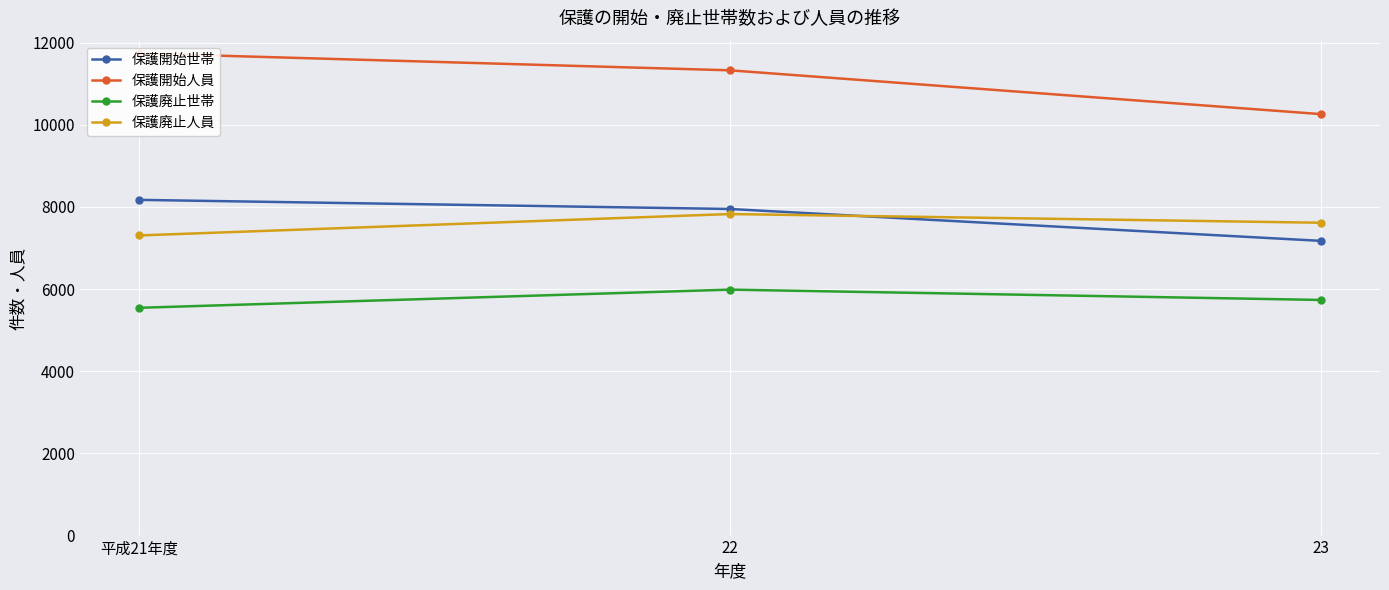

Count the number of categories in the chart.

3